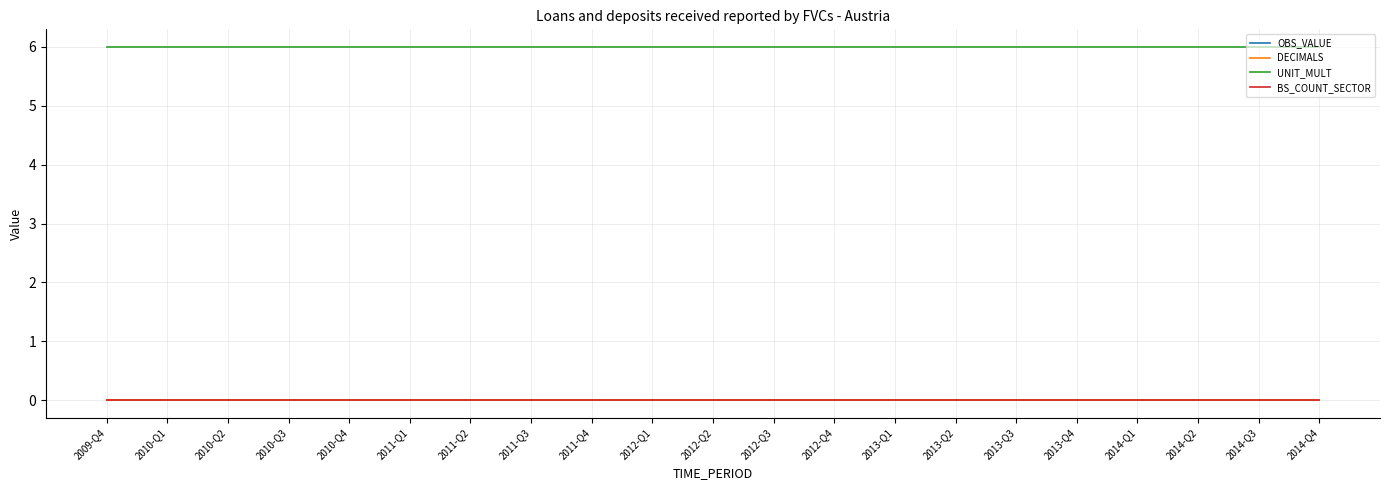

Does the chart display data point markers on the line(s)?

No